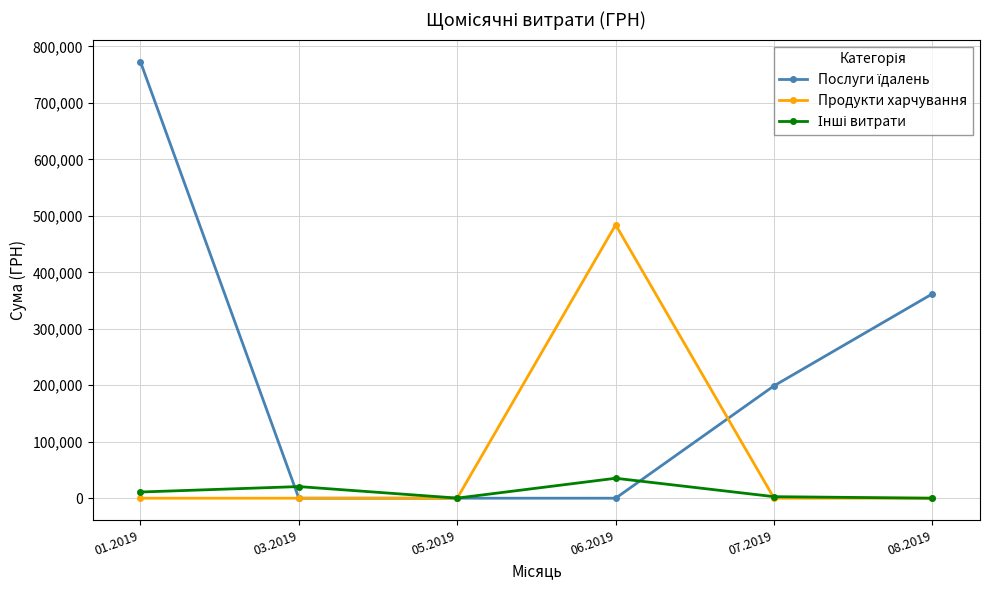

At which category is the sum across all series the highest?

01.2019